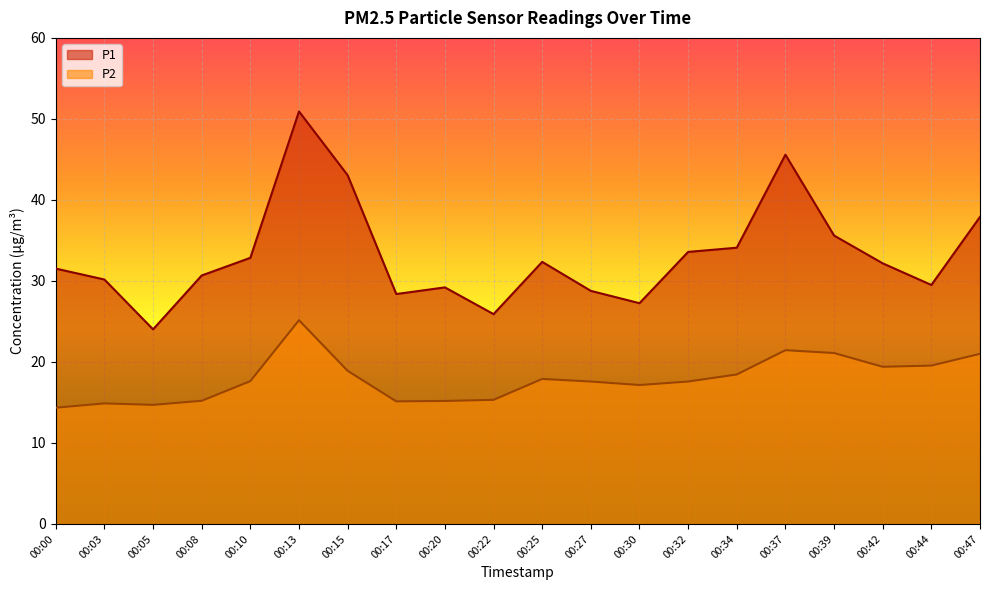

Rank the categories by P2 value from lowest to highest.

00:00, 00:05, 00:03, 00:17, 00:20, 00:08, 00:22, 00:30, 00:27, 00:32, 00:10, 00:25, 00:34, 00:15, 00:42, 00:44, 00:47, 00:39, 00:37, 00:13